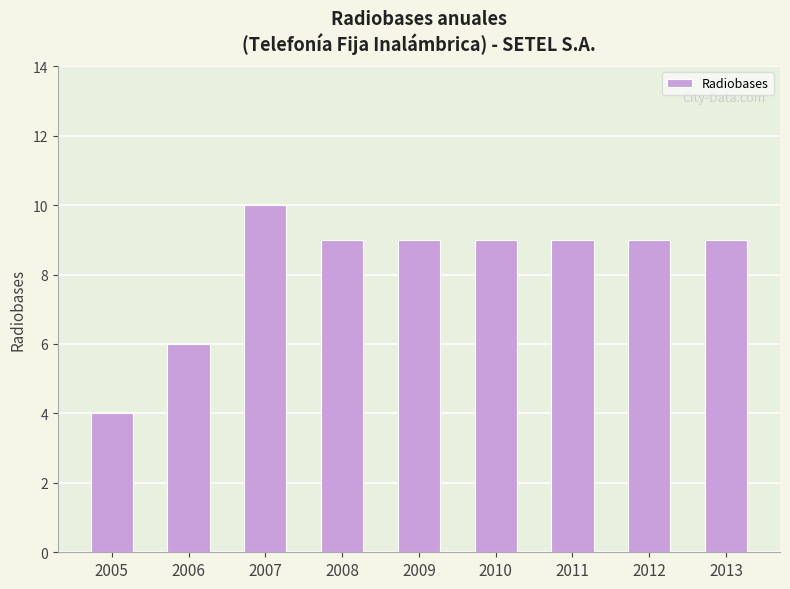

Reading left to right, transcribe all the data shown in this chart.

2005=4	2006=6	2007=10	2008=9	2009=9	2010=9	2011=9	2012=9	2013=9